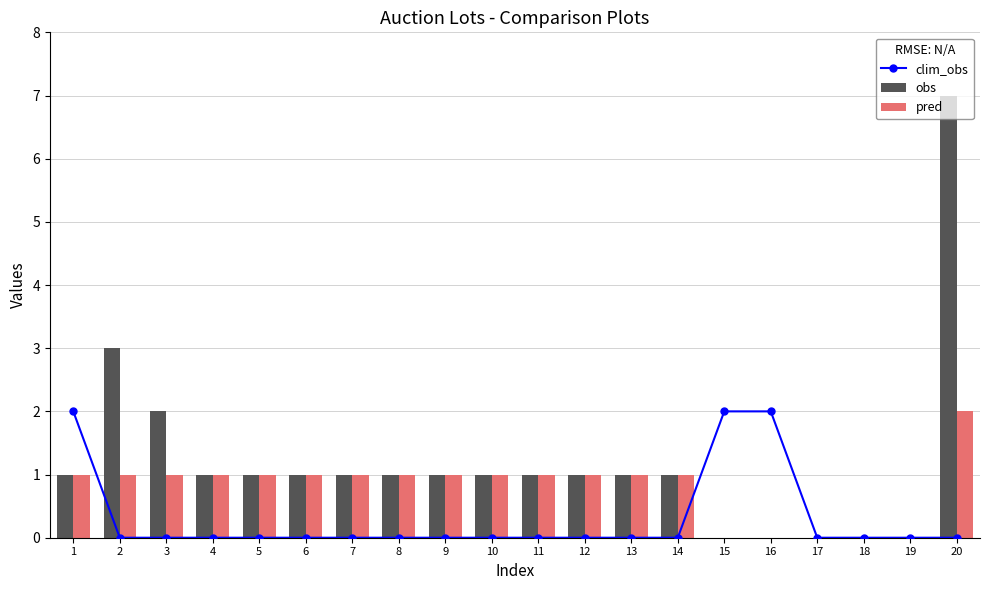

Which label corresponds to the smallest value in the chart?

2